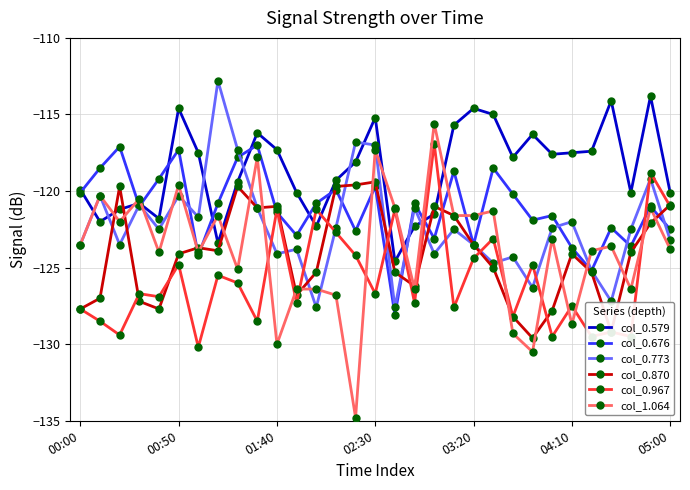

Which series has the widest spread of values?

col_1.064